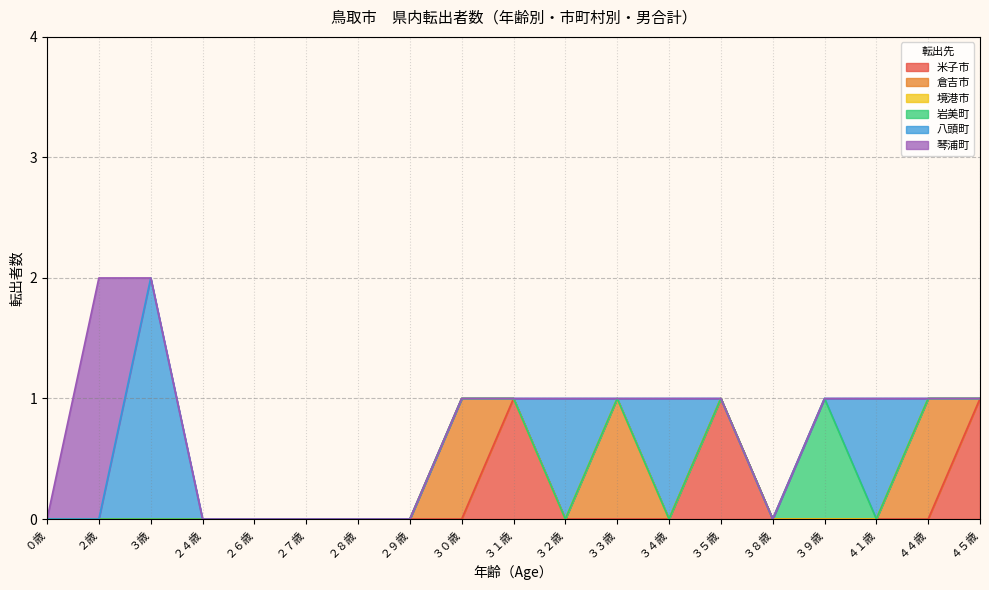

What is the difference between the maximum and minimum values in the 米子市 series?

1